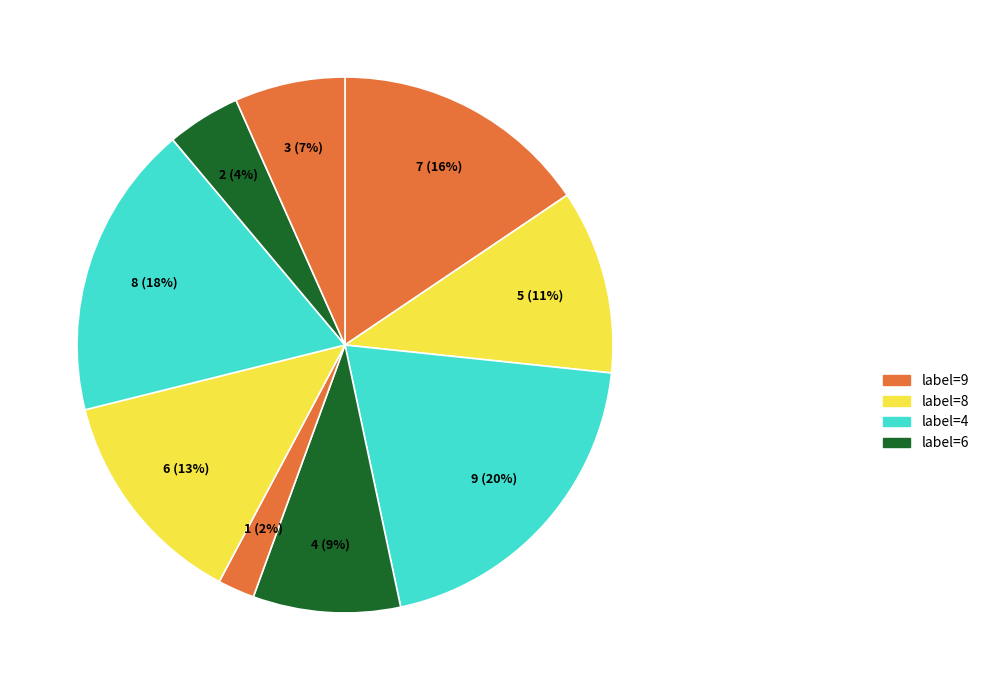

To the nearest percent, what percentage of the pie is 9?

16%